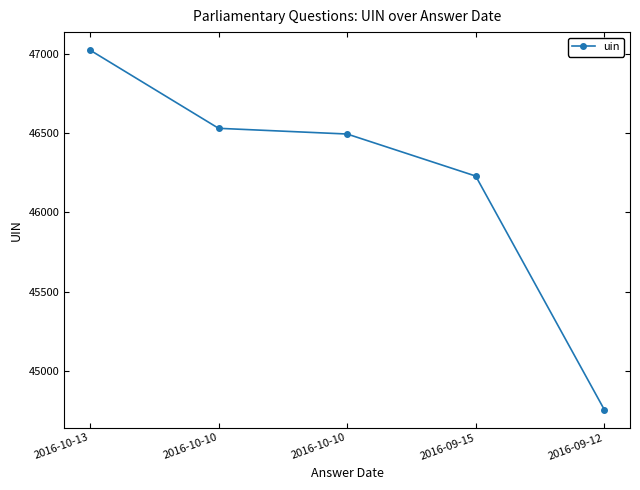

How many series are shown in this chart?

1